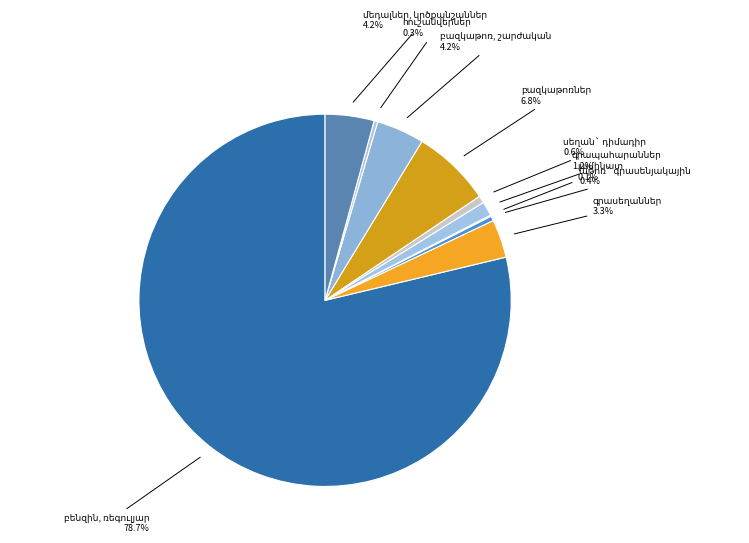

What is the largest slice in the pie chart?

բենզին, ռեգուլյար